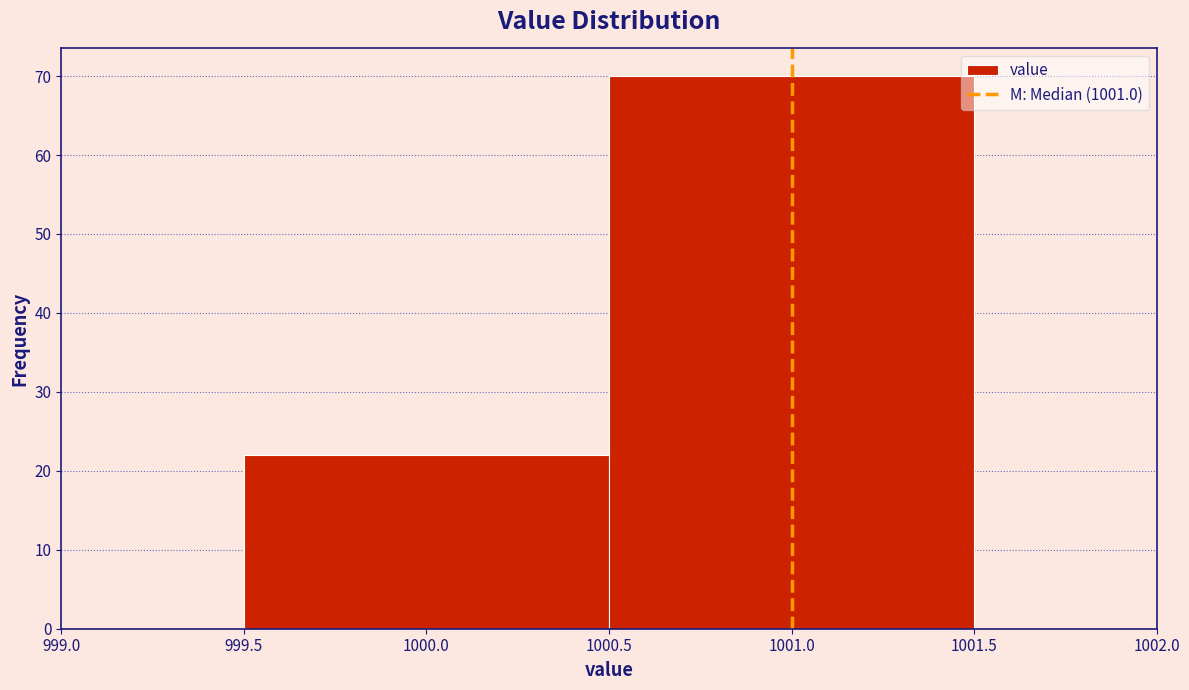

What is the height of the bar covering 999.5 to 1000.5 on the x-axis? The values are not printed on the chart, so give them approximately, as read against the axis.

22